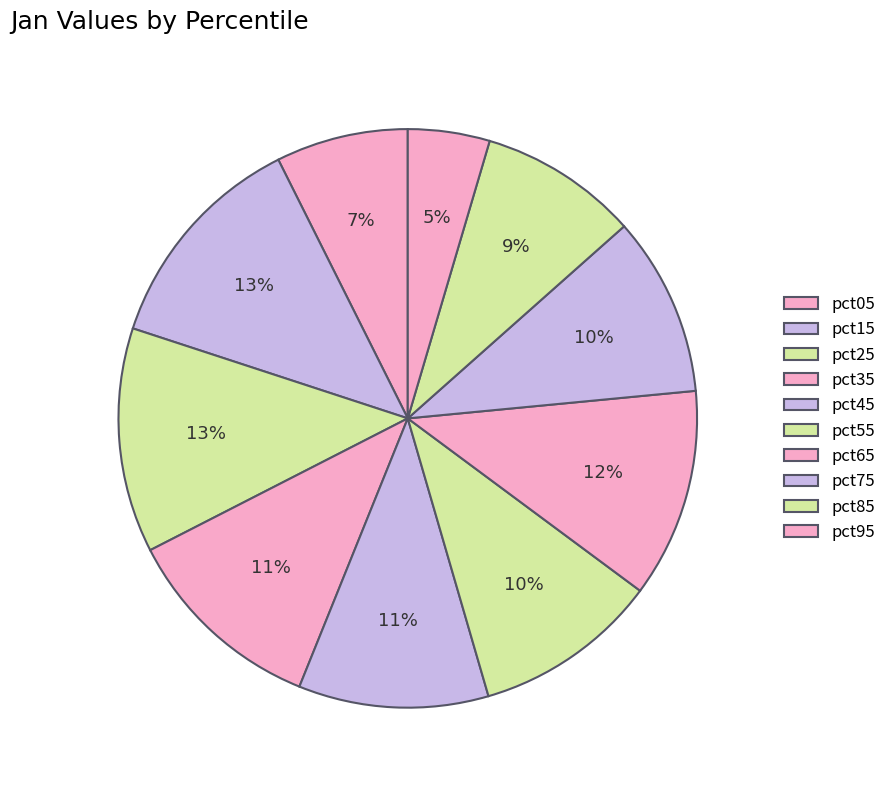

How many segments does this pie chart have?

10